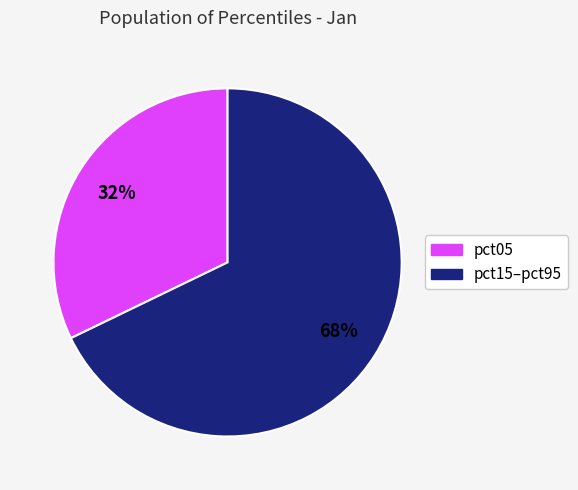

To the nearest percent, what is the difference between the largest and smallest slice percentages?

36%